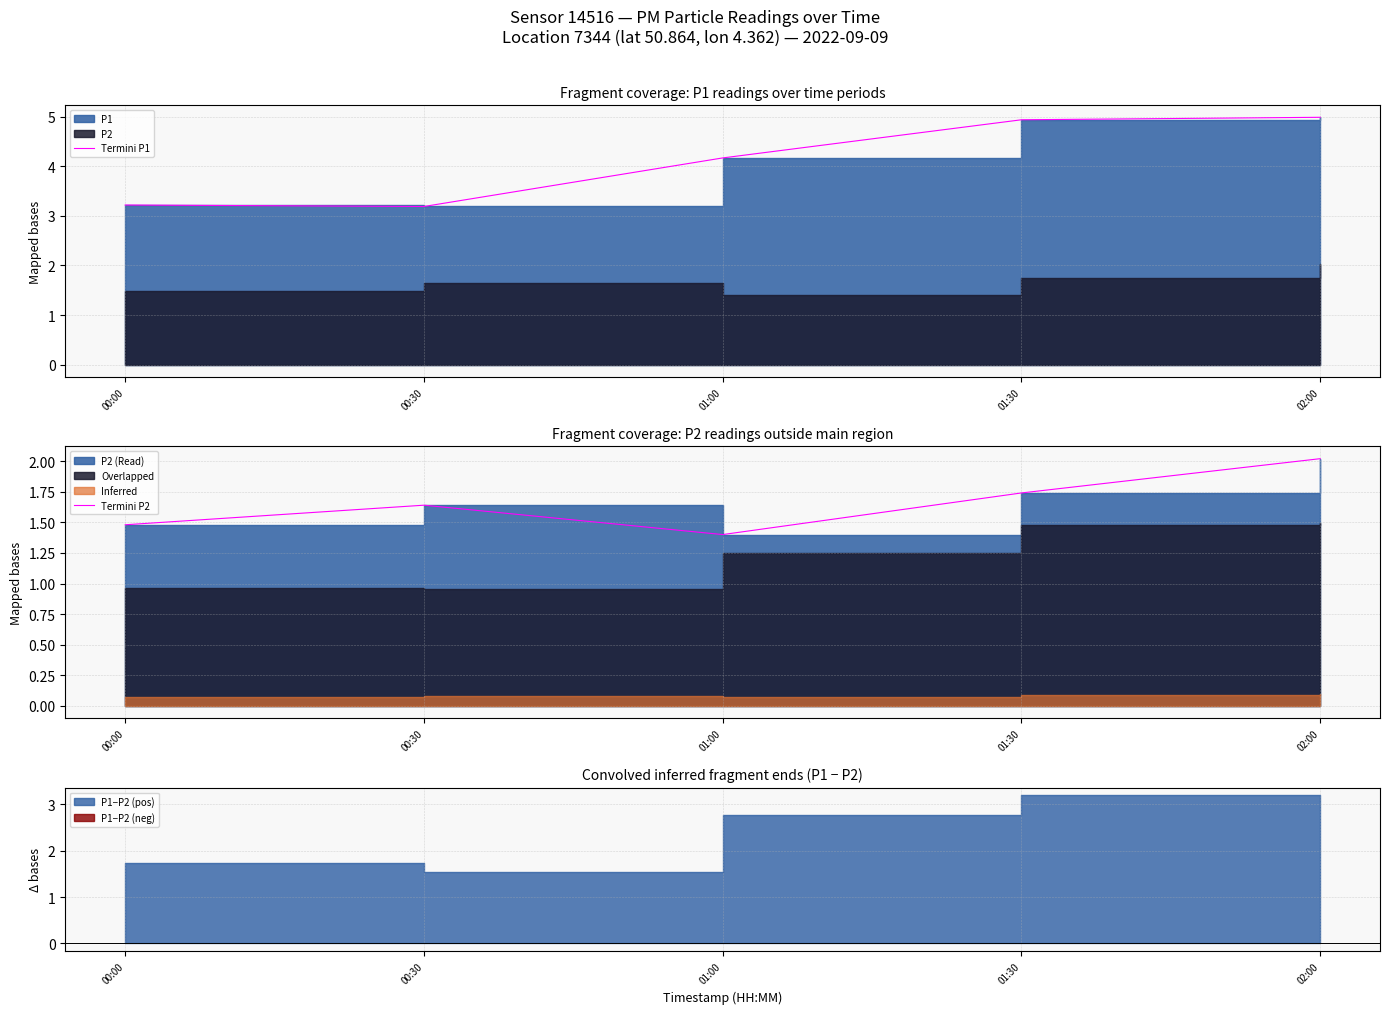

Which category has the highest value across all series?

02:00